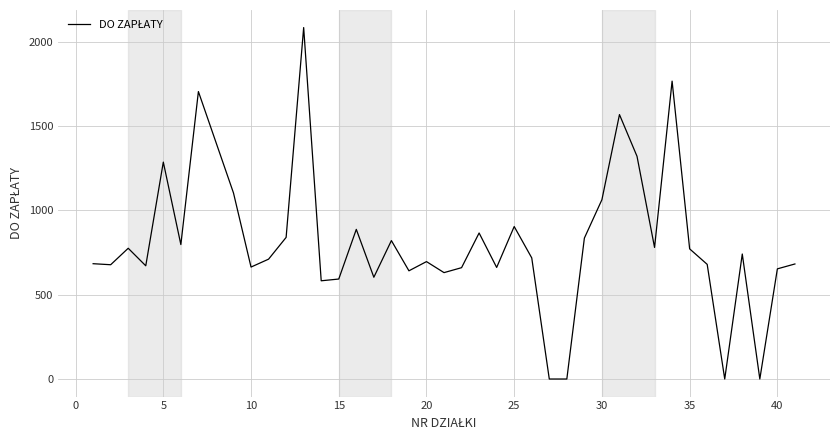

What is the greatest value displayed?

2084.7